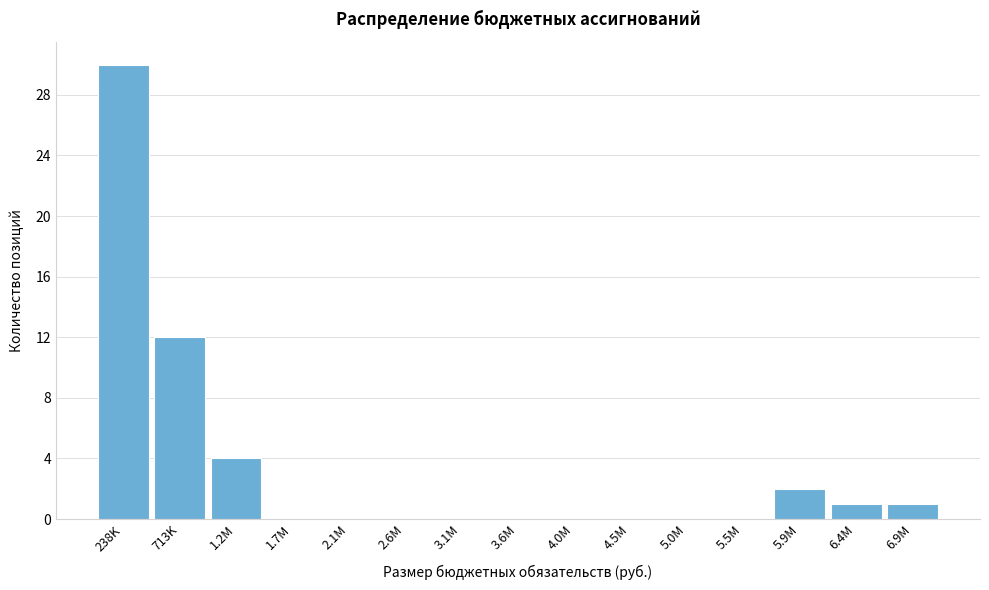

Reading right to left, what are all the values shown in this chart?

6.9M=1	6.4M=1	5.9M=2	5.5M=0	5.0M=0	4.5M=0	4.0M=0	3.6M=0	3.1M=0	2.6M=0	2.1M=0	1.7M=0	1.2M=4	713K=12	238K=30